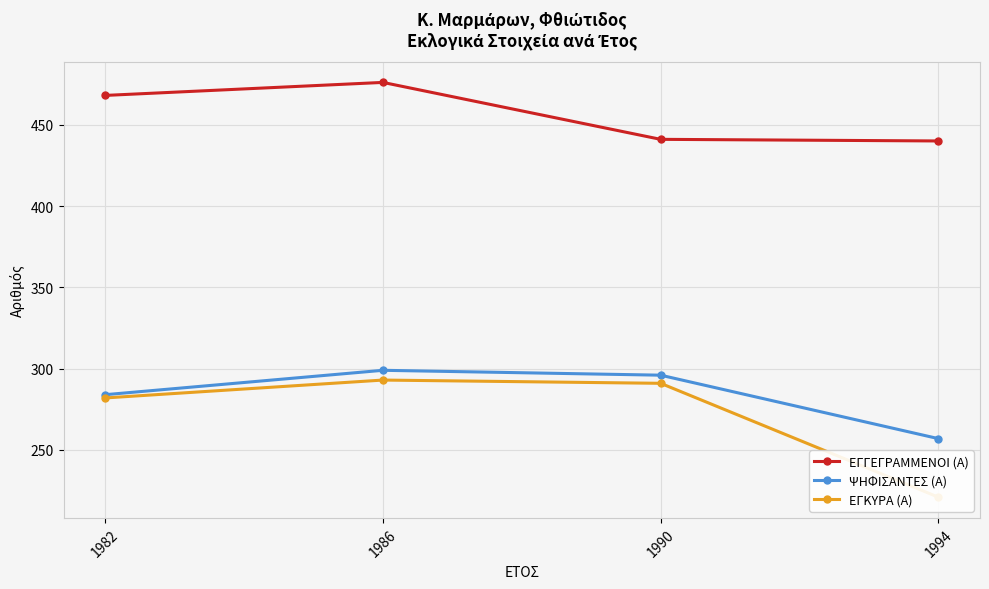

Which series has the largest range (max minus min)?

ΕΓΚΥΡΑ (Α)